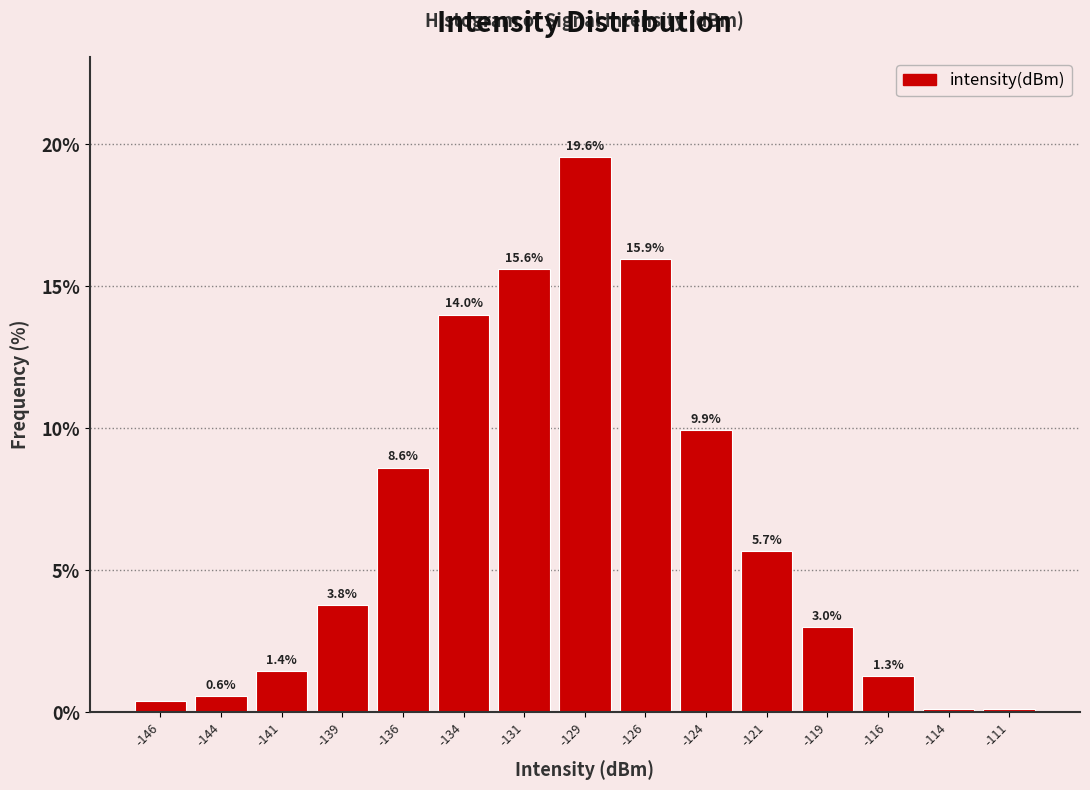

Over which range of the x-axis is the bar tallest?

-130.0 to -127.5